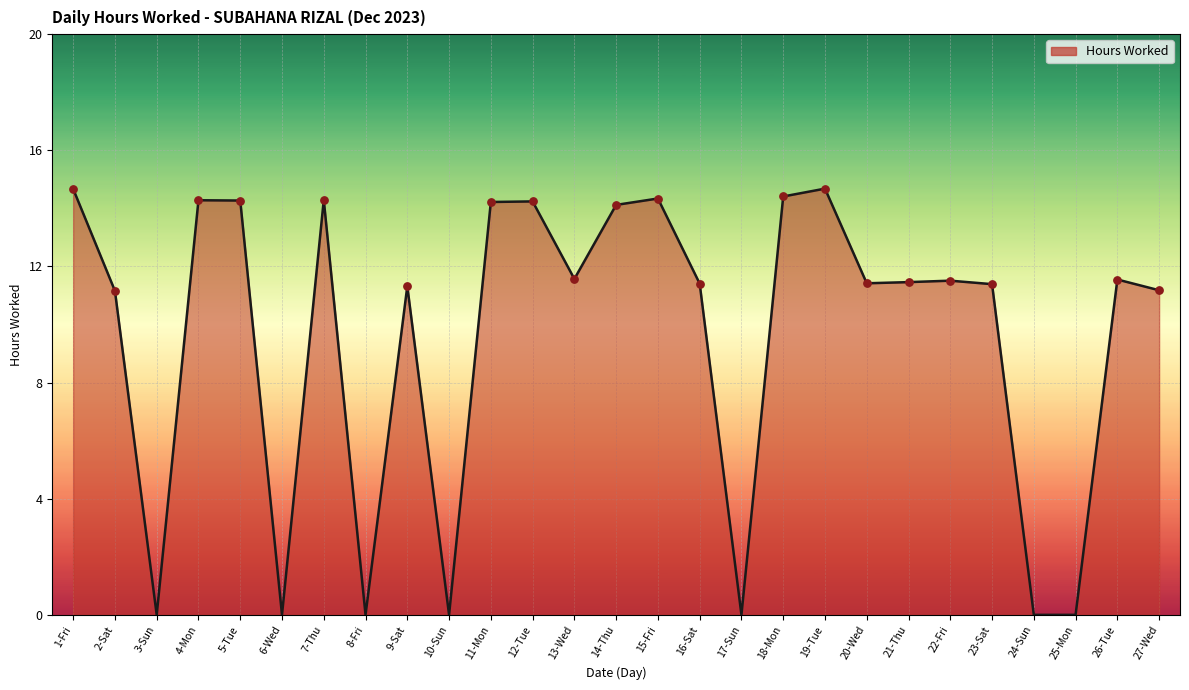

Approximately how many times larger is the value at 20-Wed compared to 22-Fri?

1.0